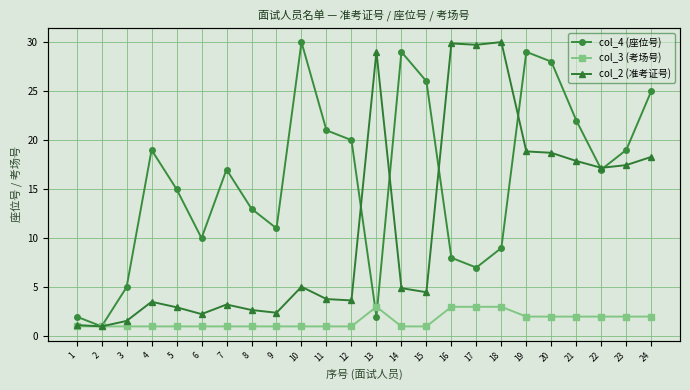

How many col_3 (考场号) values are between 1 and 2?

20